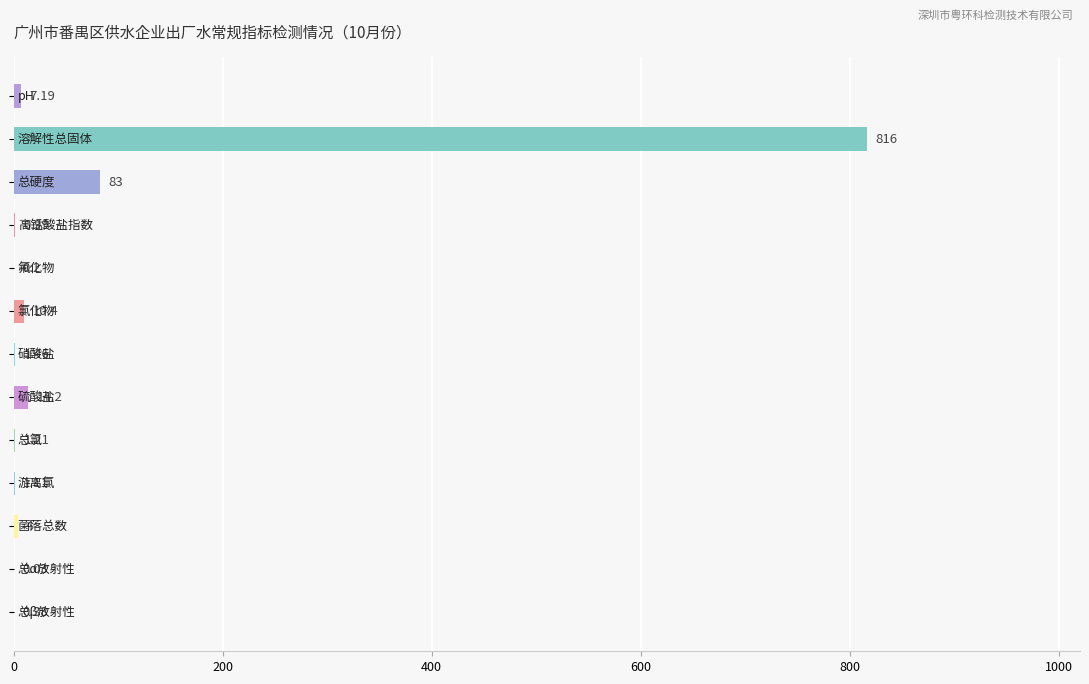

Count the number of values greater than 1.

9